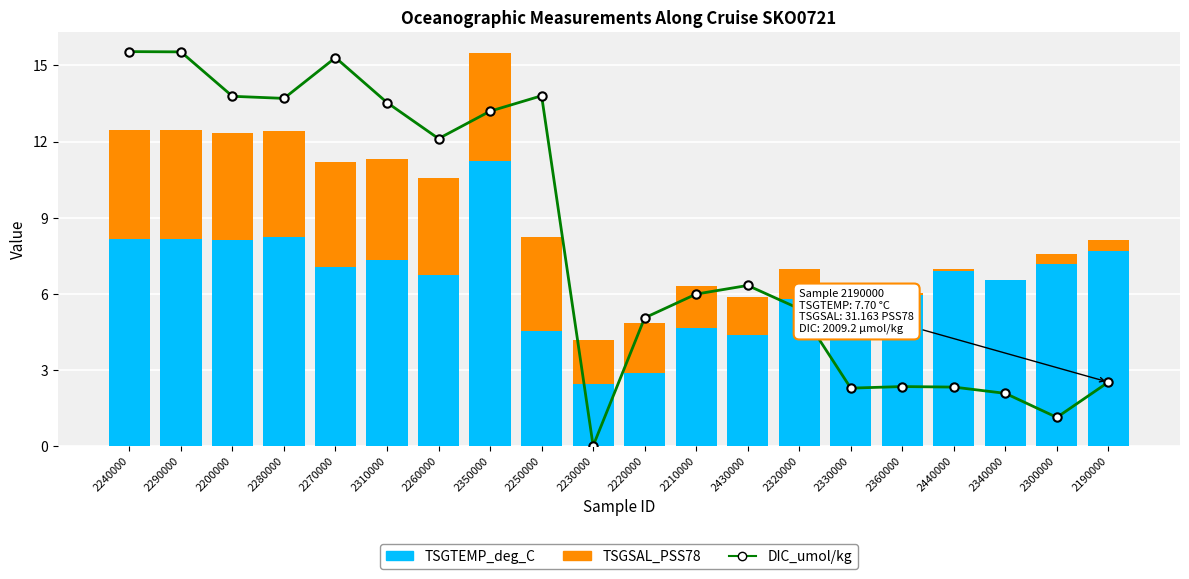

Between 2240000 and 2430000, which series saw the biggest shift?

DIC_umol/kg